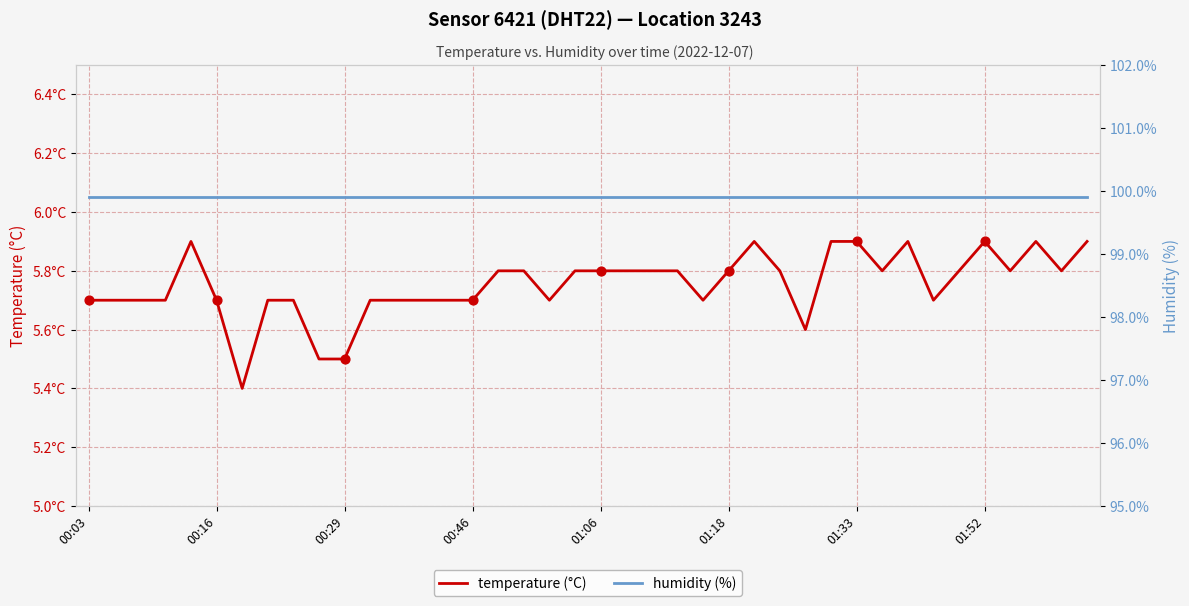

Which series contains the lowest Y value?

temperature (°C)